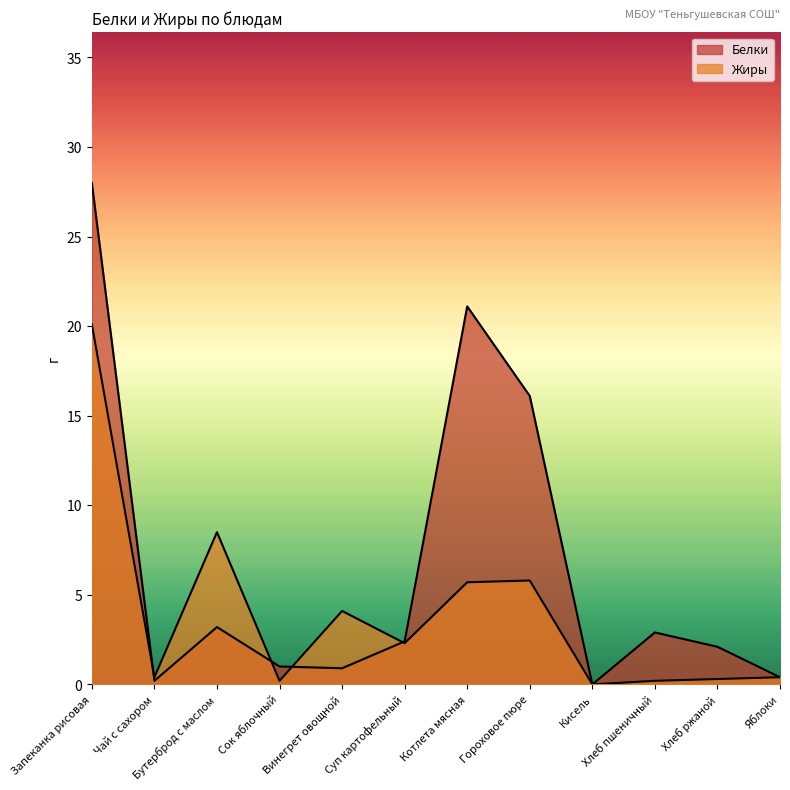

What is the difference between the Жиры values at Сок яблочный and Котлета мясная?

5.5